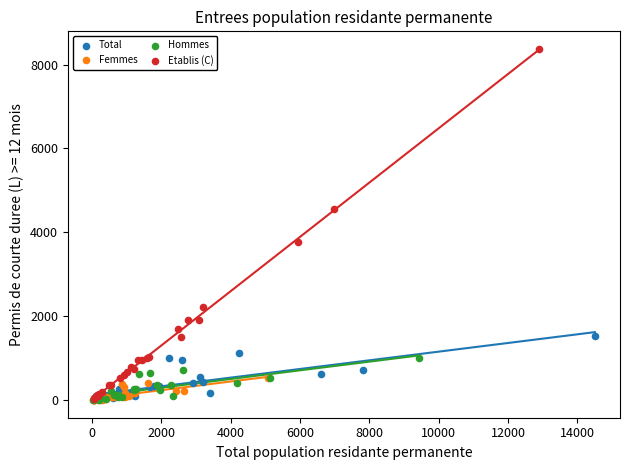

Which series reaches the maximum Y coordinate?

Etablis (C)